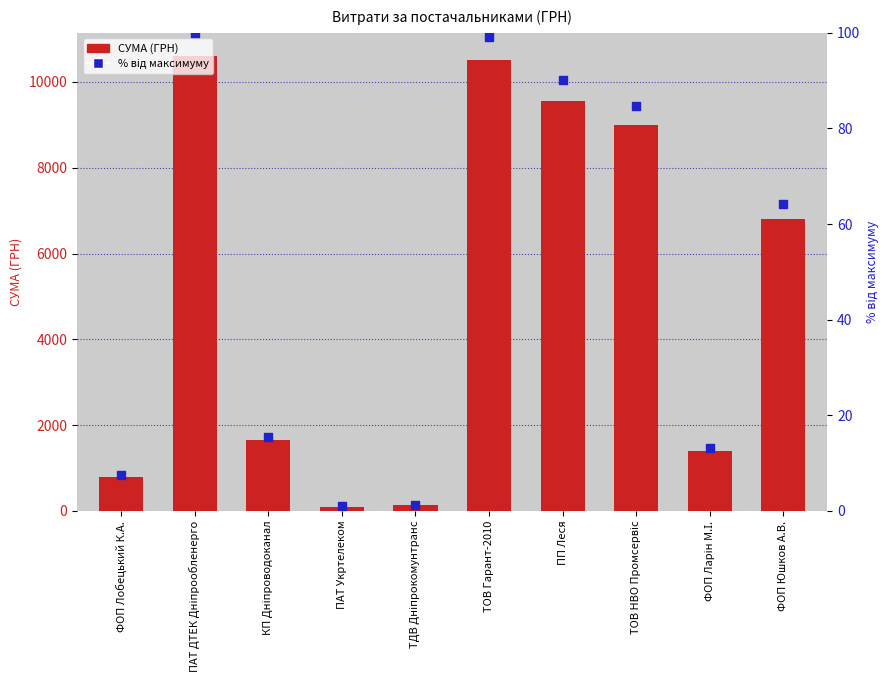

Which series reaches the maximum Y coordinate?

СУМА (ГРН)